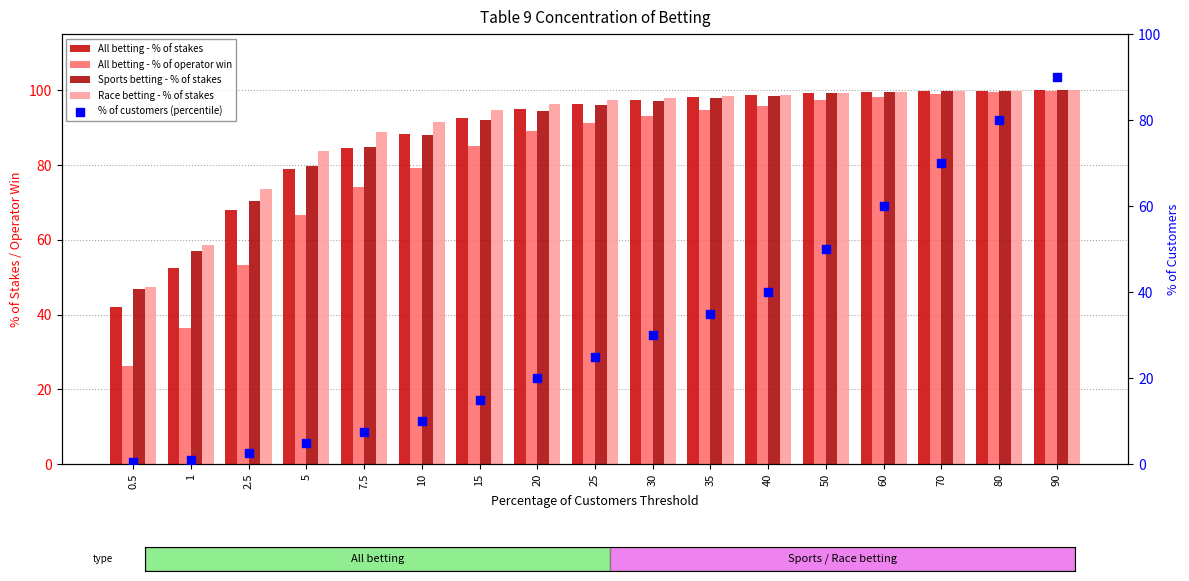

Which series has the widest spread of Y values?

% of customers (percentile)